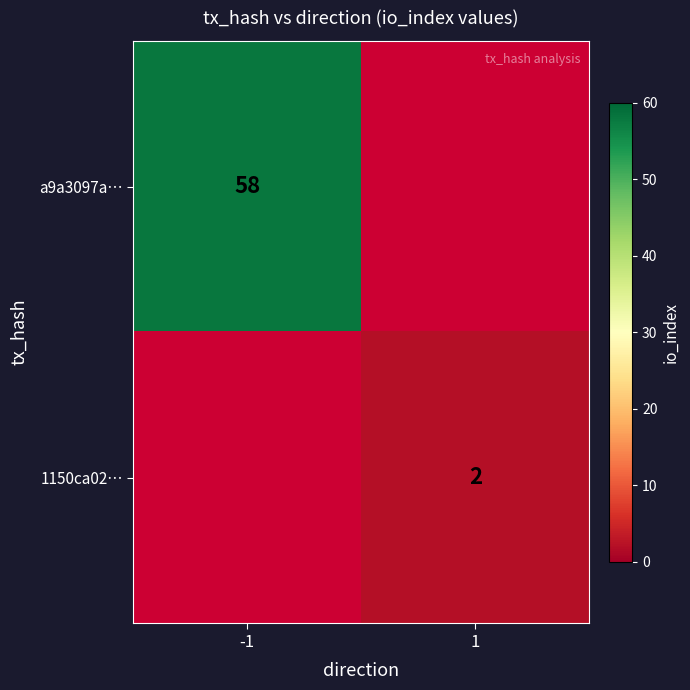

The value of a9a3097a… at -1 is 12. True or false?

False